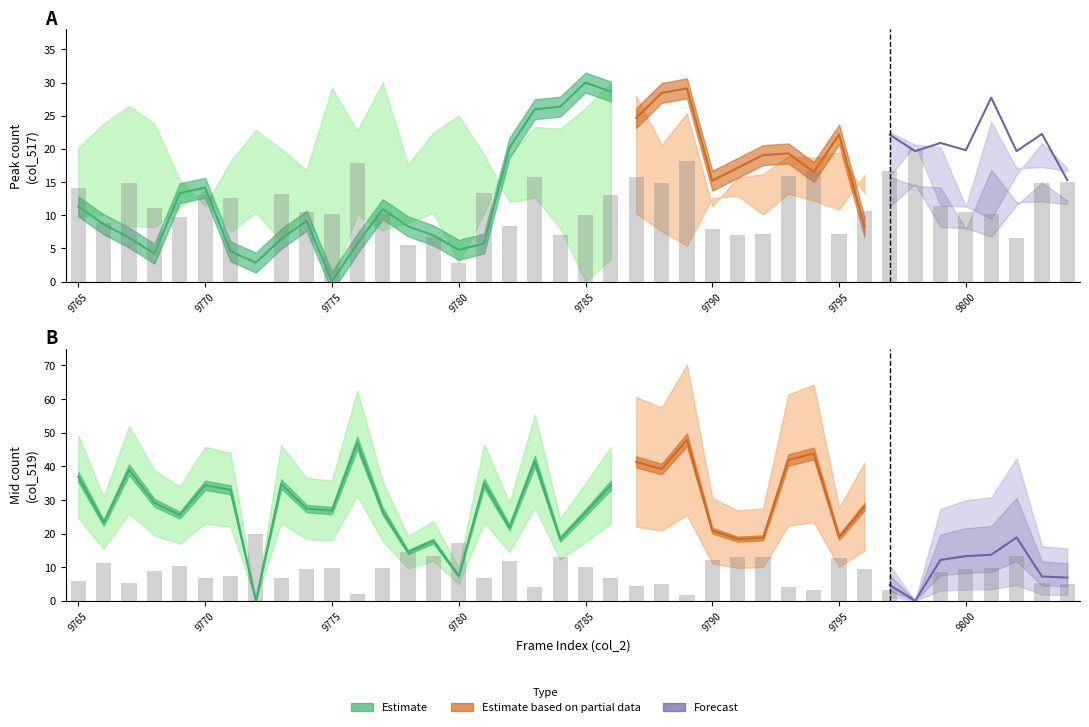

Count the number of categories in the chart.

40